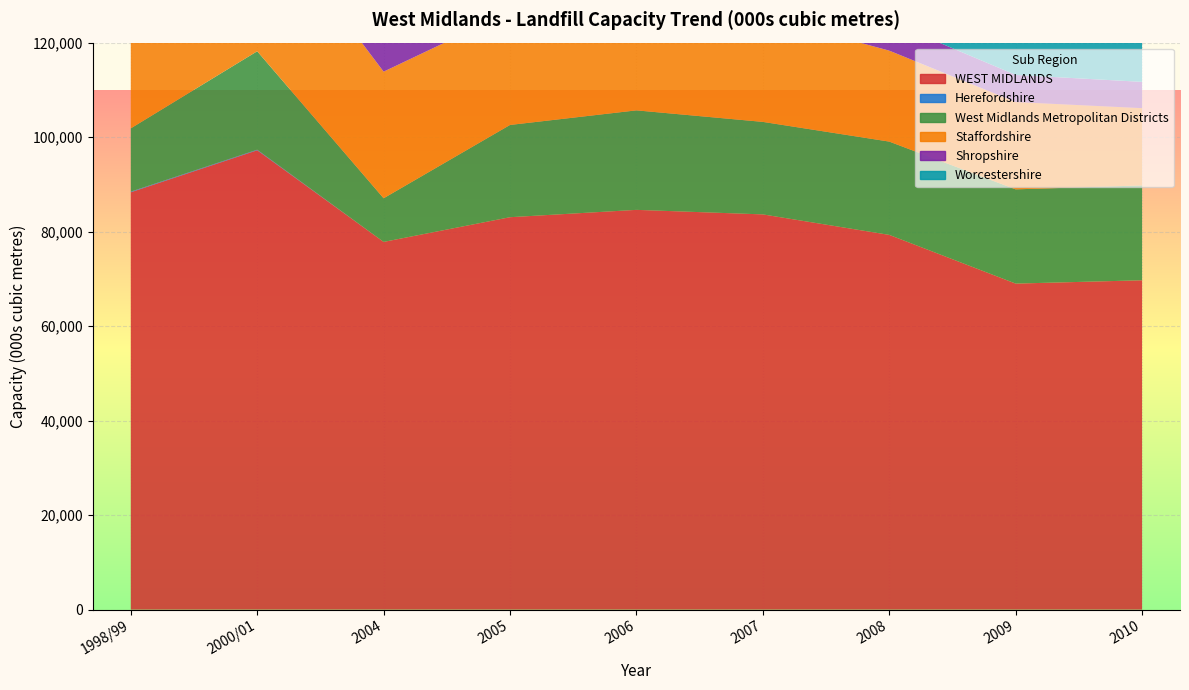

Reading left to right, extract all data points from this chart.

WEST MIDLANDS: 1998/99=88325.0	2000/01=97213.0	2004=77821.7	2005=83049.5	2006=84603.0	2007=83644.3	2008=79307.1	2009=68999.4	2010=69701.1
Herefordshire: 1998/99=140.0	2000/01=124.0	2004=0.0	2005=0.0	2006=0.0	2007=0.0	2008=0.0	2009=0.0	2010=0.0
West Midlands Metropolitan Districts: 1998/99=13389.0	2000/01=20835.0	2004=9236.3	2005=19526.6	2006=21060.2	2007=19579.9	2008=19746.2	2009=19943.8	2010=20074.4
Staffordshire: 1998/99=28579.0	2000/01=31123.0	2004=26796.3	2005=23984.8	2006=22134.5	2007=22332.4	2008=19248.3	2009=18479.5	2010=16355.5
Shropshire: 1998/99=8577.0	2000/01=7700.0	2004=10830.0	2005=10000.6	2006=9486.9	2007=7019.1	2008=6159.6	2009=5742.2	2010=5562.3
Worcestershire: 1998/99=11683.0	2000/01=11249.0	2004=9740.4	2005=8967.5	2006=9289.7	2007=9012.6	2008=9355.8	2009=9778.1	2010=9324.9